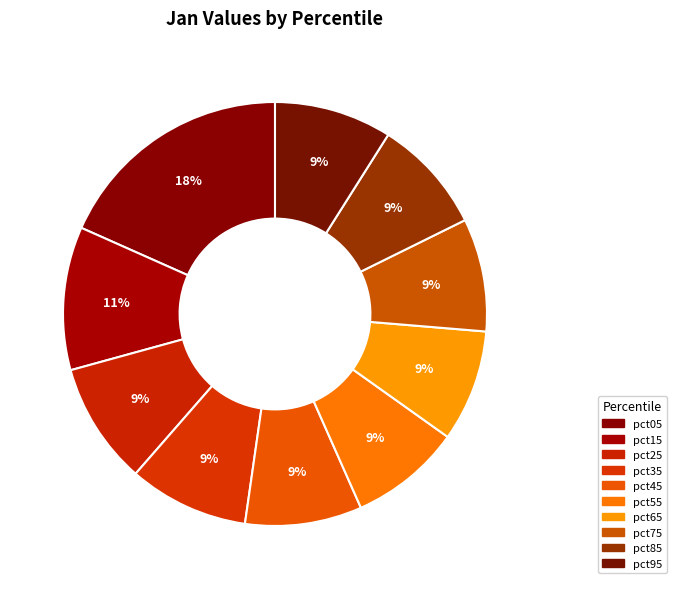

How many slices are in this pie chart?

10